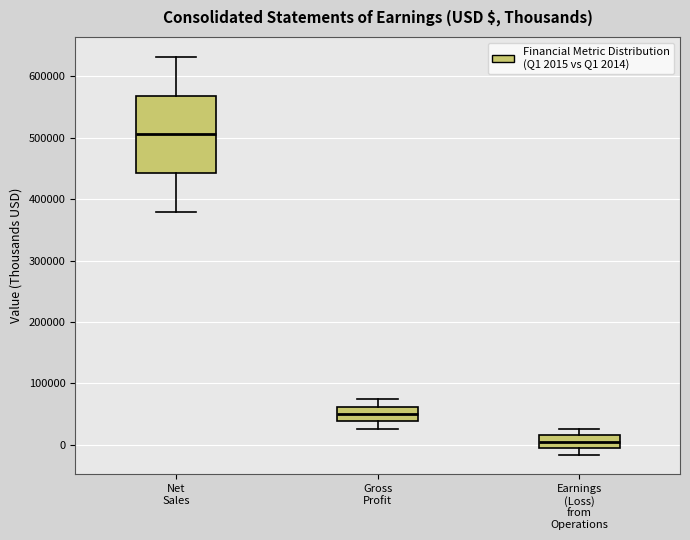

Reading left to right, transcribe this box plot: for each box, give where its median line is, the range the box spans, and where its two whiskers end, as read against the y-axis. The values are not printed on the chart, so give them approximately, as read against the axis.

Net Sales: median 510000, box 440000 to 570000, whiskers 380000 to 630000
Gross Profit: median 50000, box 40000 to 60000, whiskers 30000 to 70000
Earnings (Loss) from Operations: median 0, box -10000 to 20000, whiskers -20000 to 30000